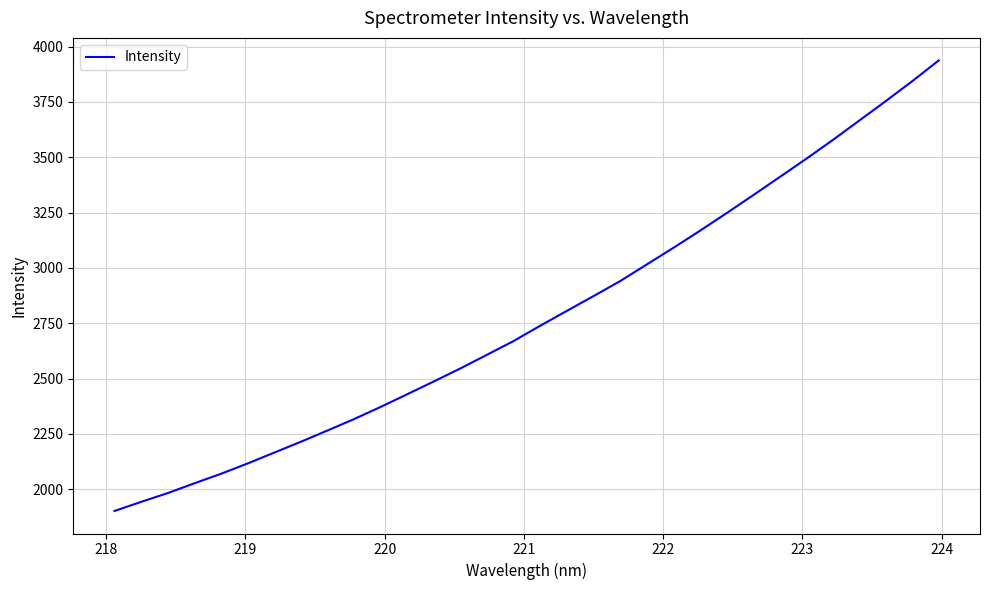

What is the difference between the maximum and second lowest values?

1994.6